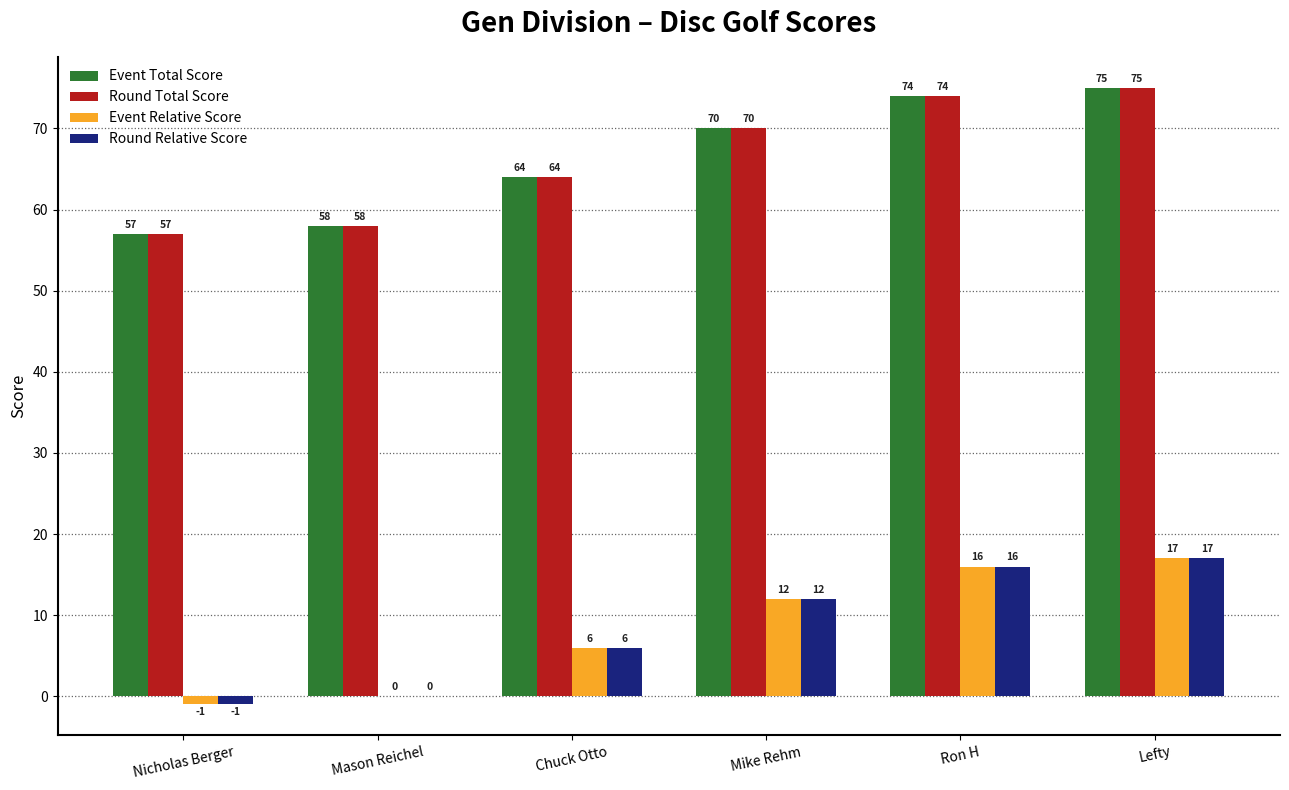

Reading left to right, transcribe all the data shown in this chart.

Event Total Score: 57	58	64	70	74	75
Round Total Score: 57	58	64	70	74	75
Event Relative Score: -1	0	6	12	16	17
Round Relative Score: -1	0	6	12	16	17